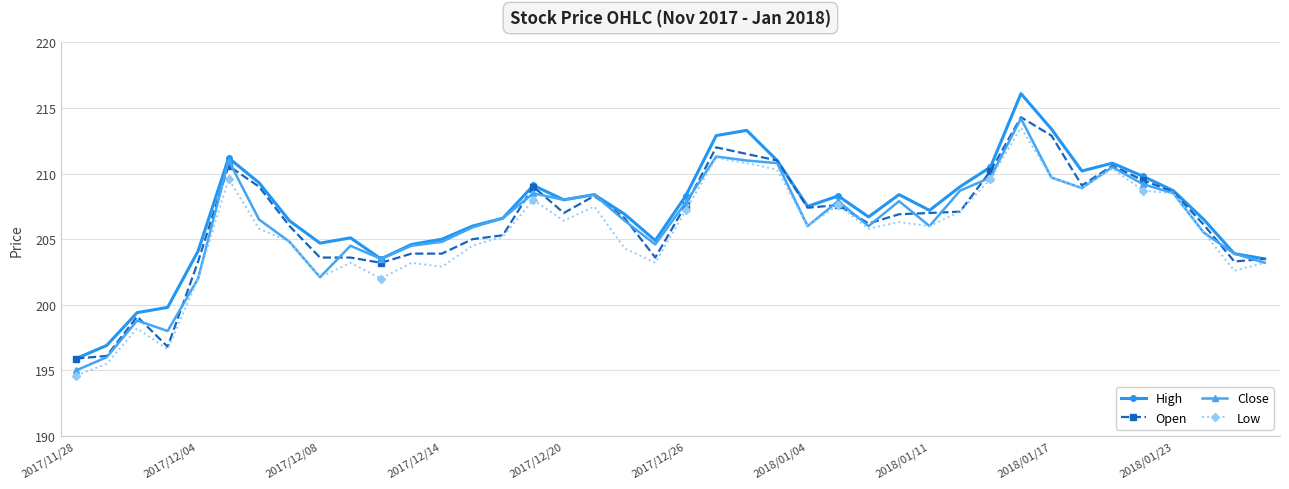

True or false: Close has more than 1 points higher than both neighbors.

True